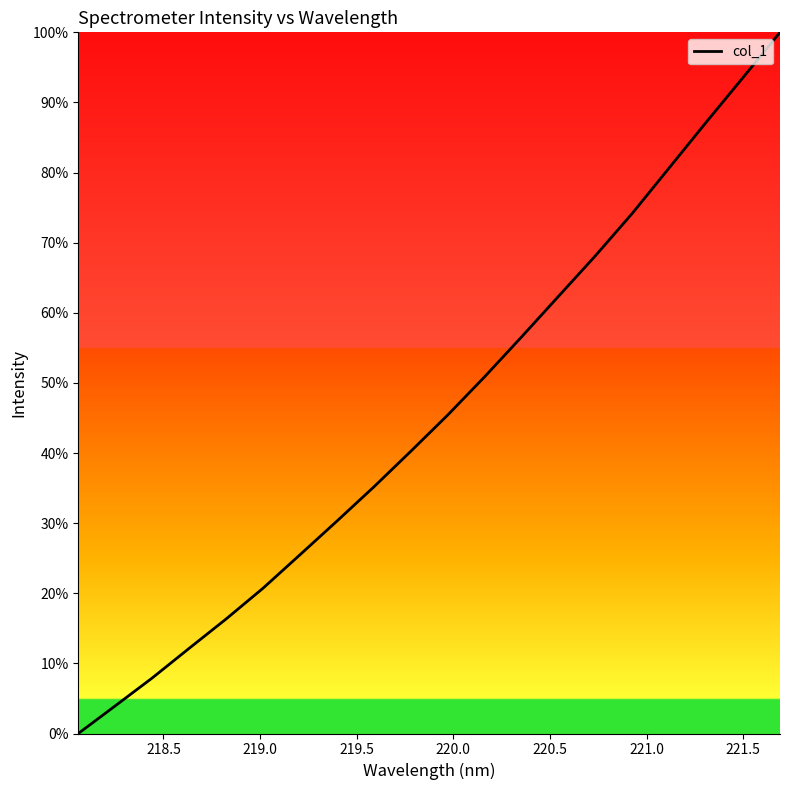

What is the difference between the maximum and minimum values?

100.0